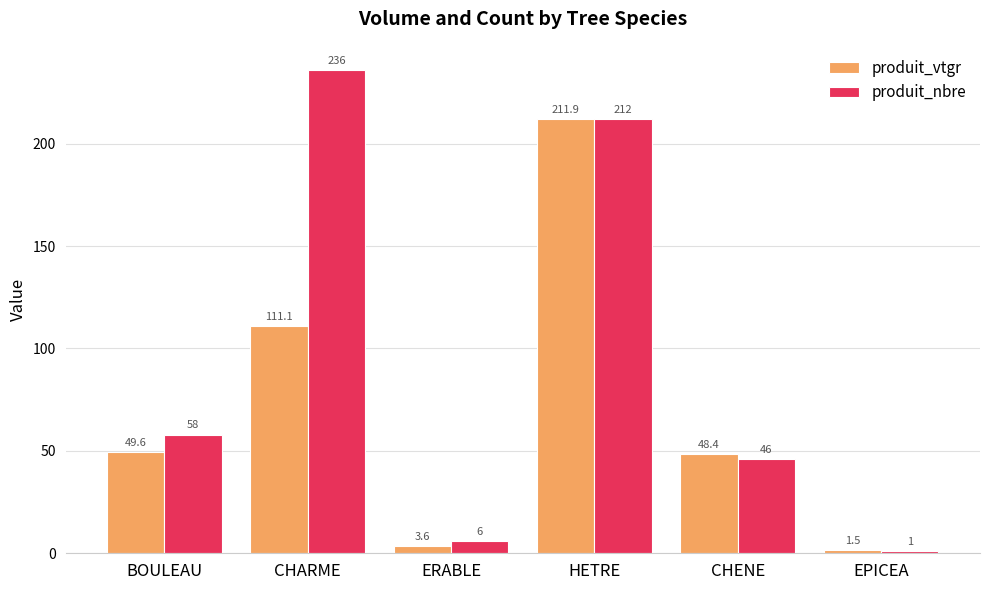

Which series has the widest spread of values?

produit_nbre